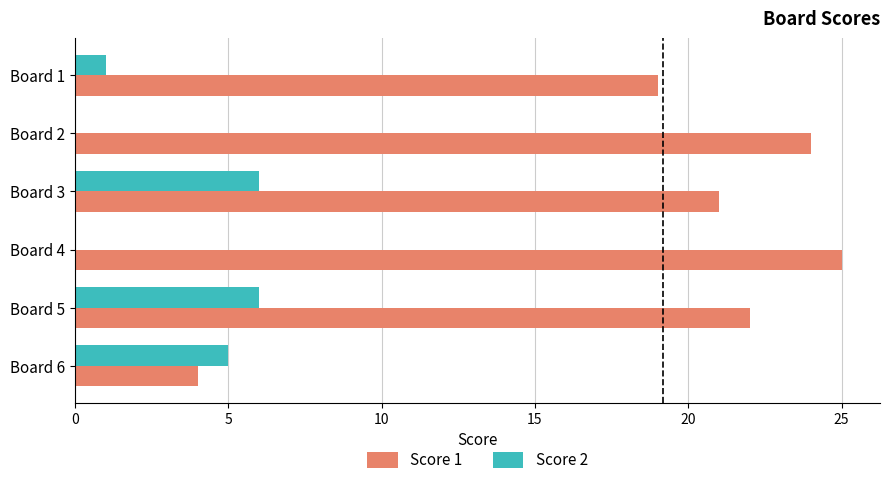

Is the value of Score 1 at Board 1 greater than the value of Score 2 at Board 4?

Yes